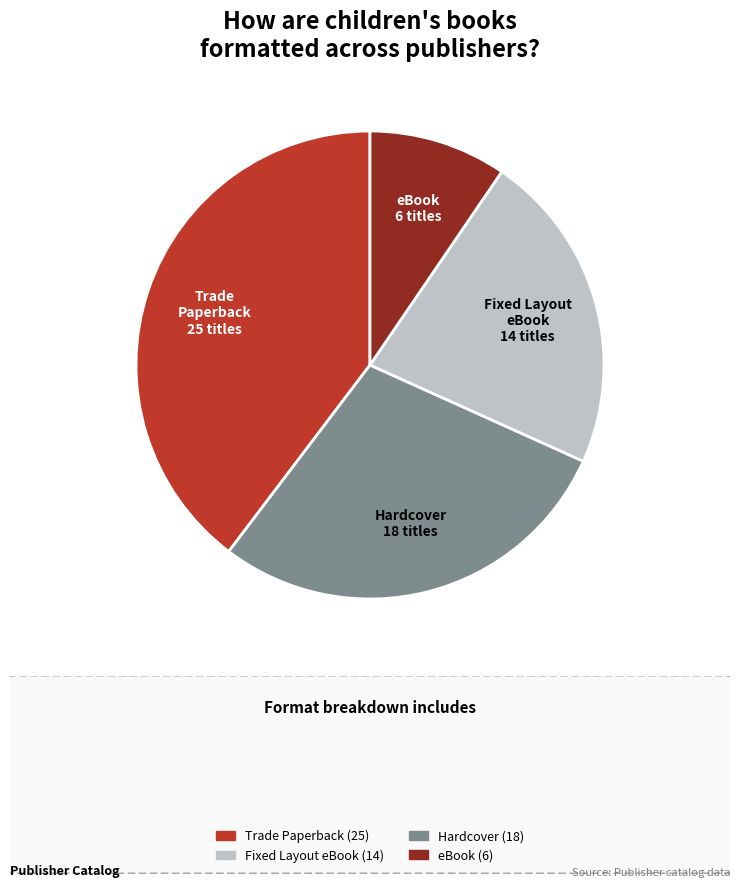

Does eBook represent more than half of the total?

No